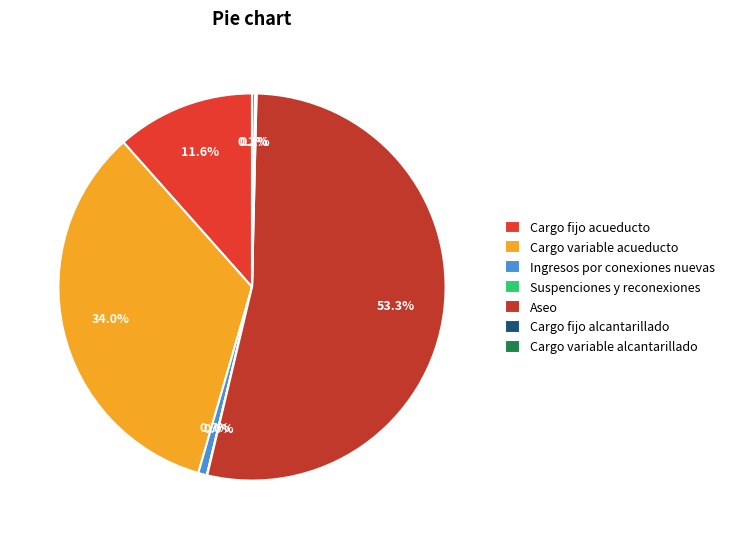

How many slices are in this pie chart?

7